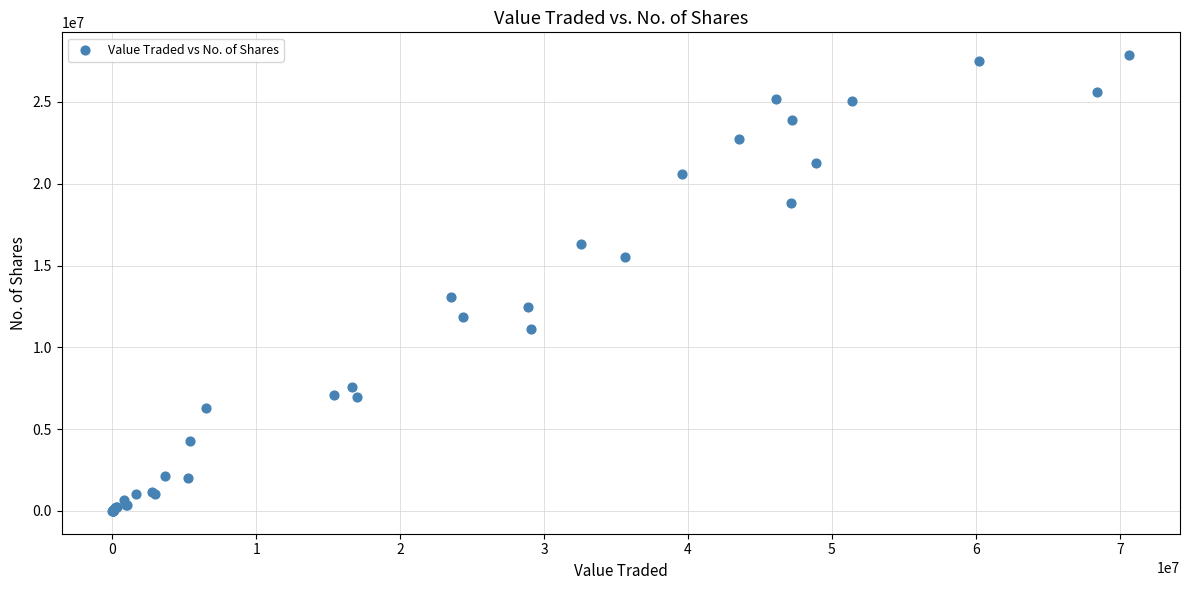

What Y value in the scatter plot is closest to 13933350?

13093749